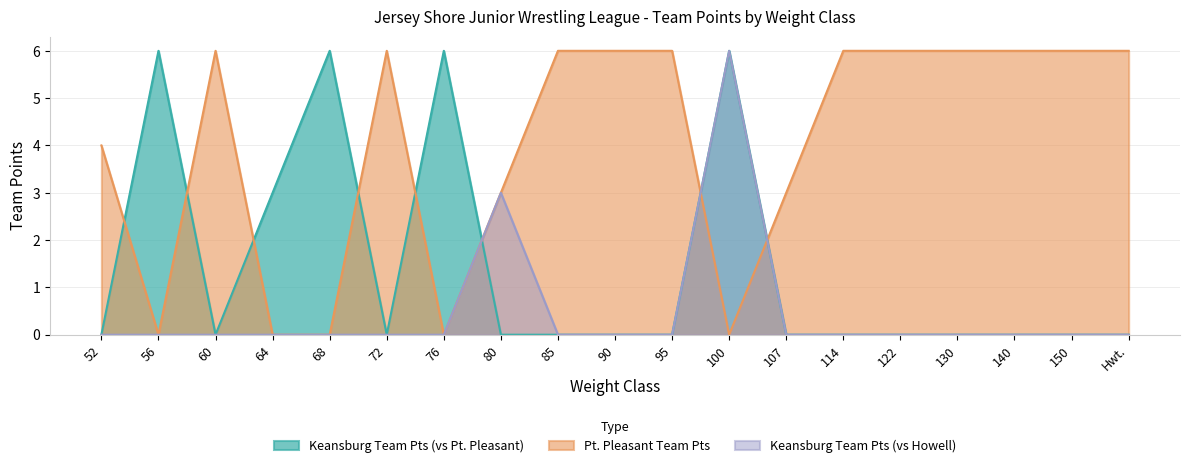

List the labels in order of Pt. Pleasant Team Pts value, largest first.

60, 72, 85, 90, 95, 114, 122, 130, 140, 150, Hwt., 52, 80, 107, 56, 64, 68, 76, 100